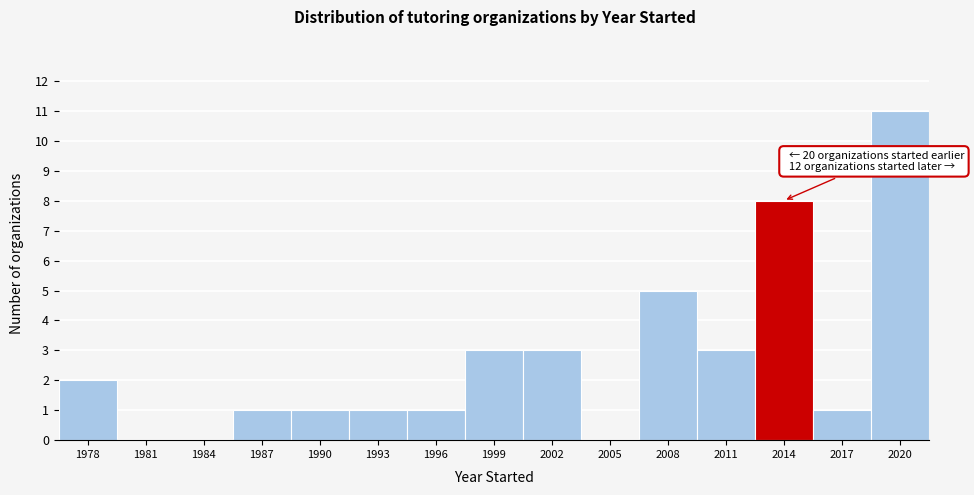

Reading right to left, what are all the values shown in this chart?

2020=11	2017=1	2014=8	2011=3	2008=5	2005=0	2002=3	1999=3	1996=1	1993=1	1990=1	1987=1	1984=0	1981=0	1978=2